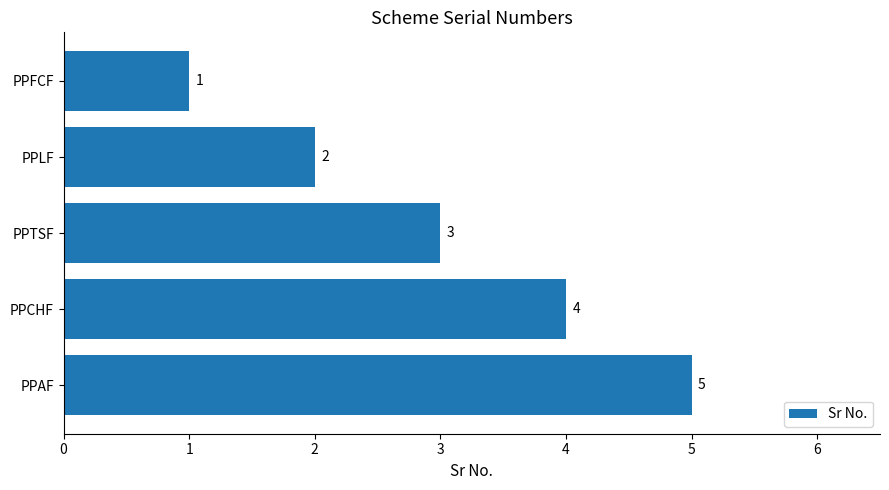

At which category does the chart reach its peak across all series?

PPAF